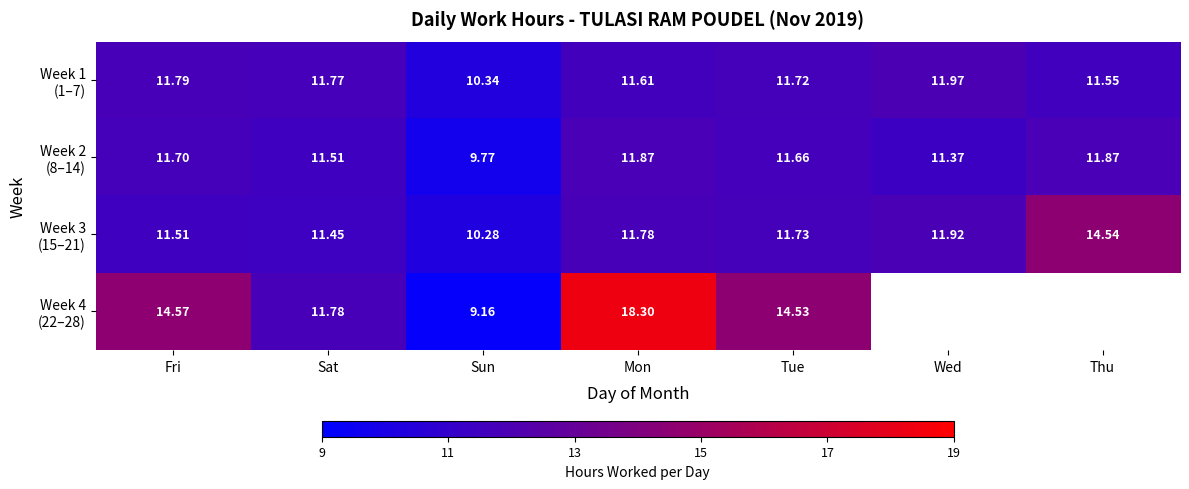

The Week 1 (1–7) series shows 15.5 at Sun. True or false?

False